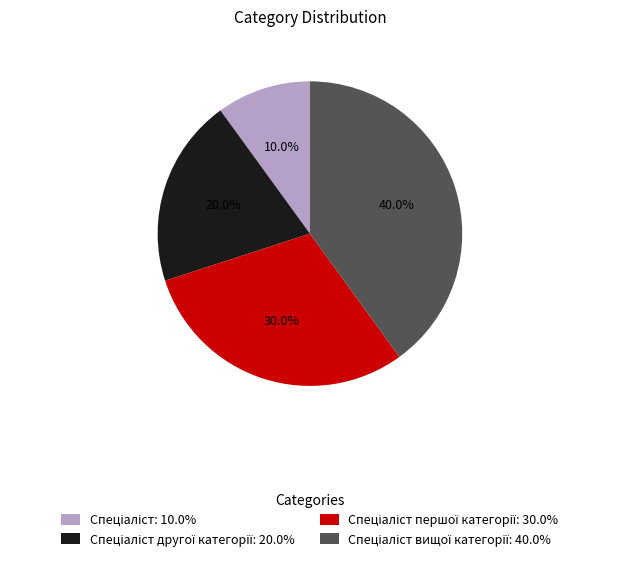

Is there any slice that represents more than half of the pie?

No